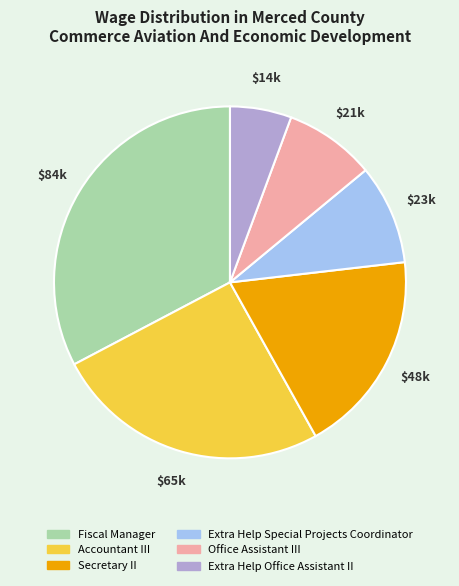

The Extra Help Special Projects Coordinator slice represents 9% of the pie. True or false?

True